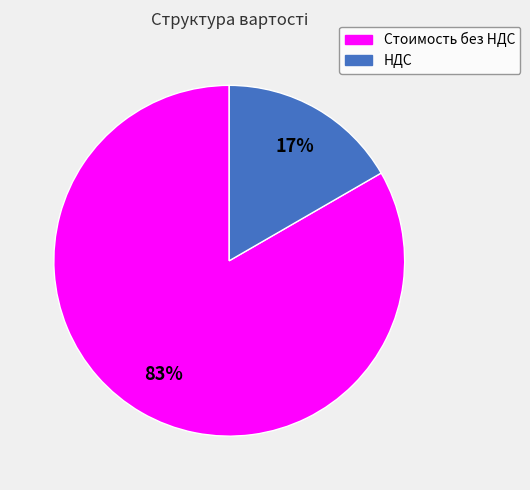

To the nearest percent, what percentage of the pie is НДС?

17%